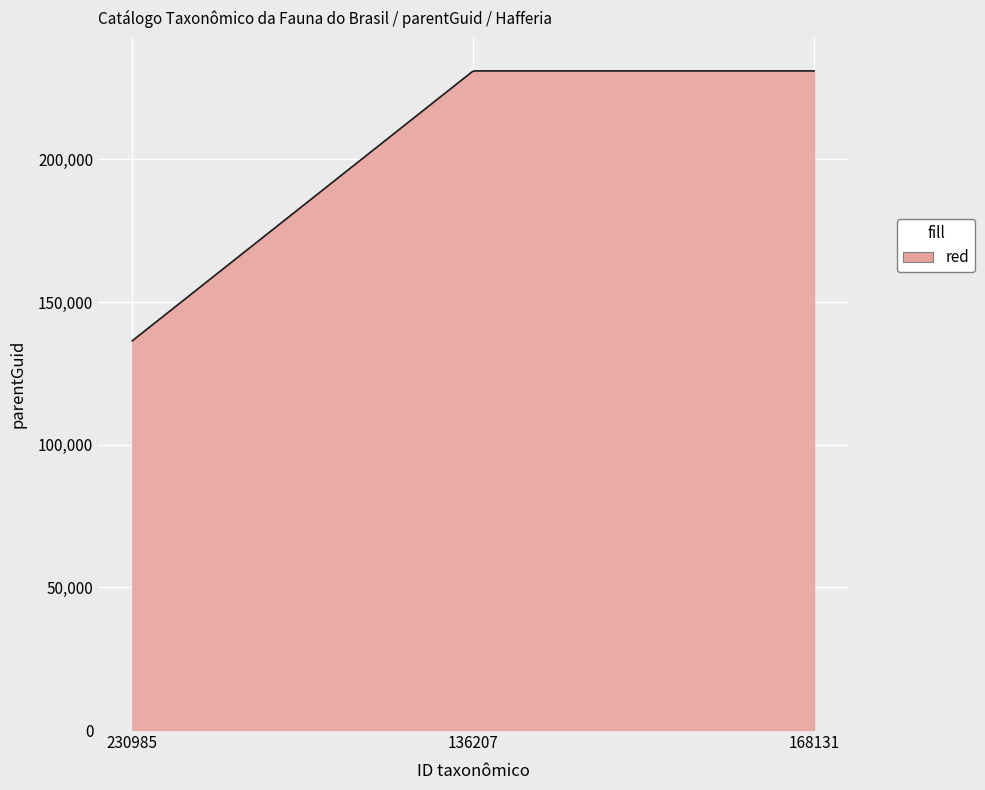

What is the smallest value displayed?

136415.0